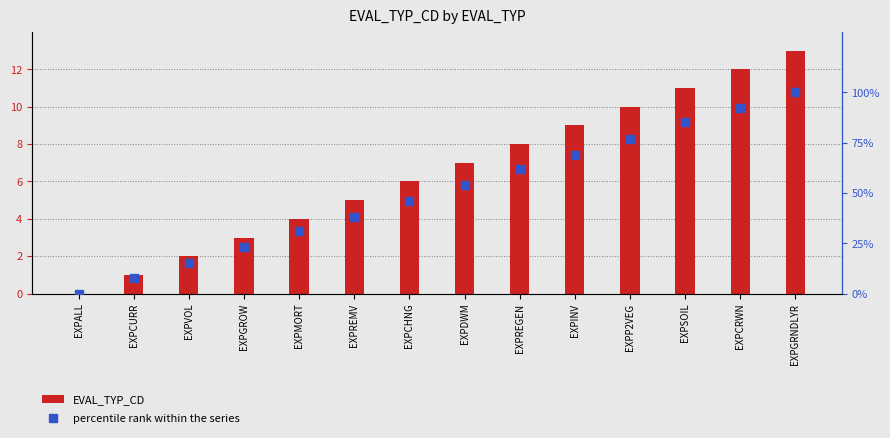

Which series contains the highest Y value?

percentile rank within the series